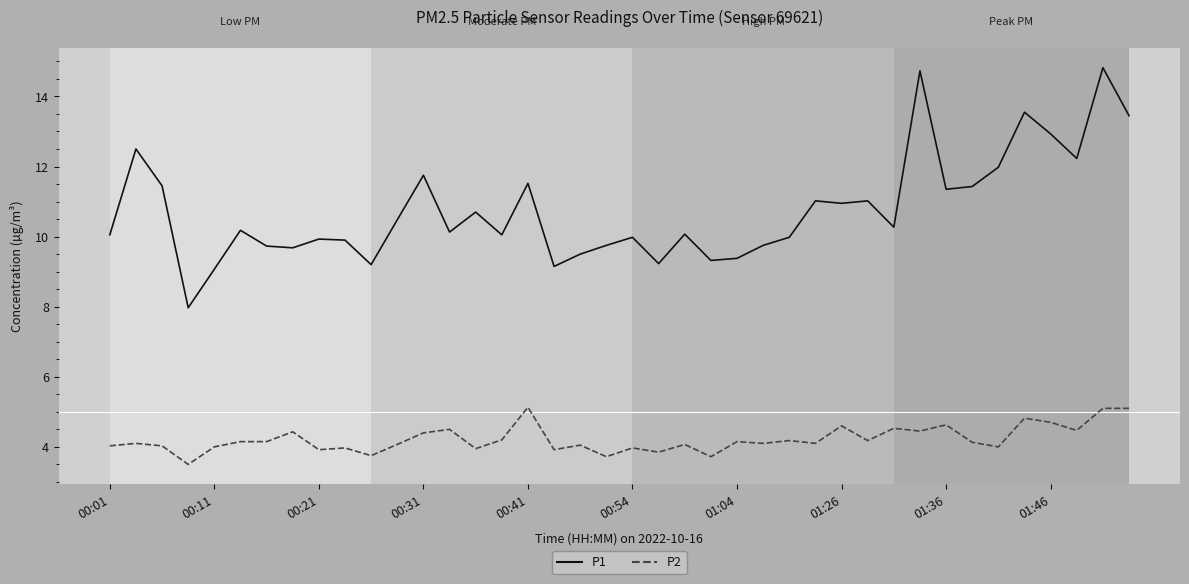

Rank the series by their maximum value, from lowest to highest.

P2, P1